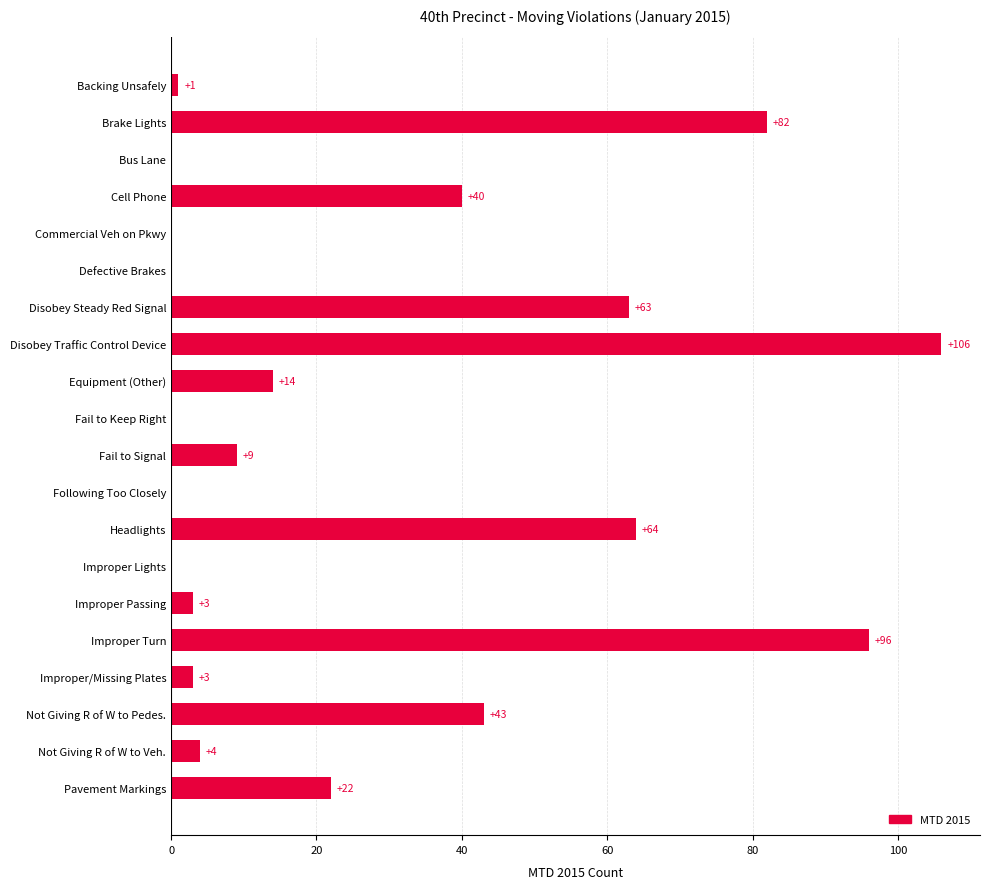

What is the greatest value displayed?

106